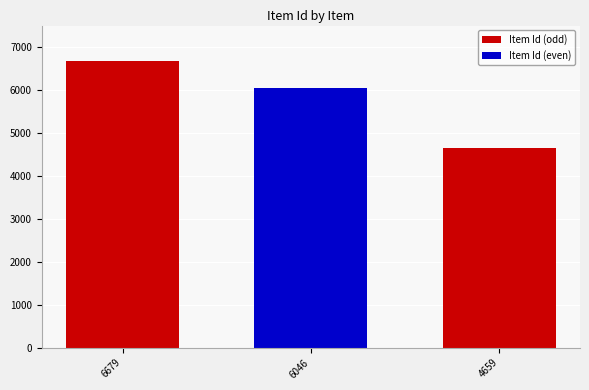

The value at 6679 is 6679. True or false?

True